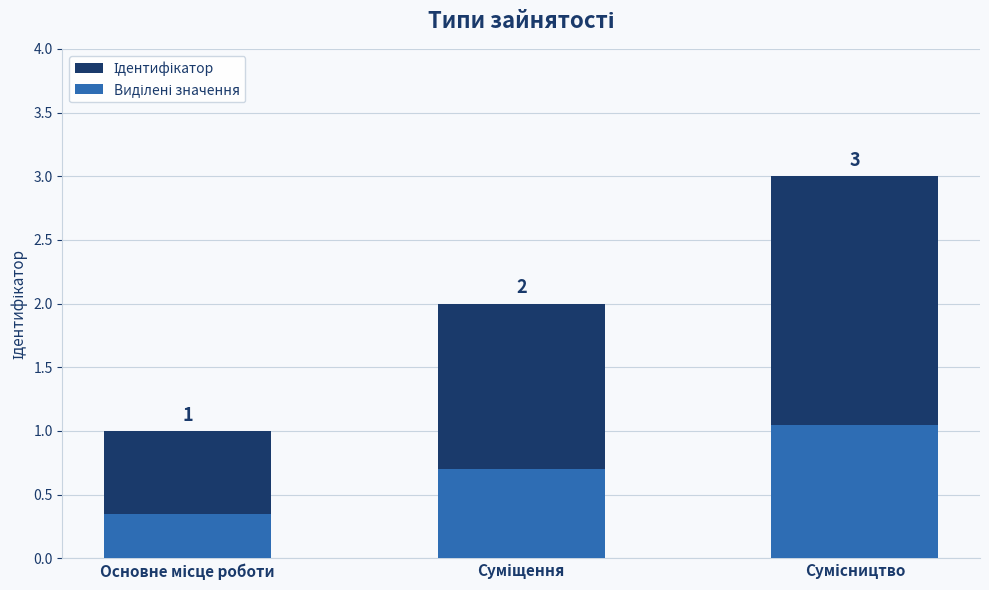

What are all the series names shown in the legend?

Ідентифікатор, Виділені значення